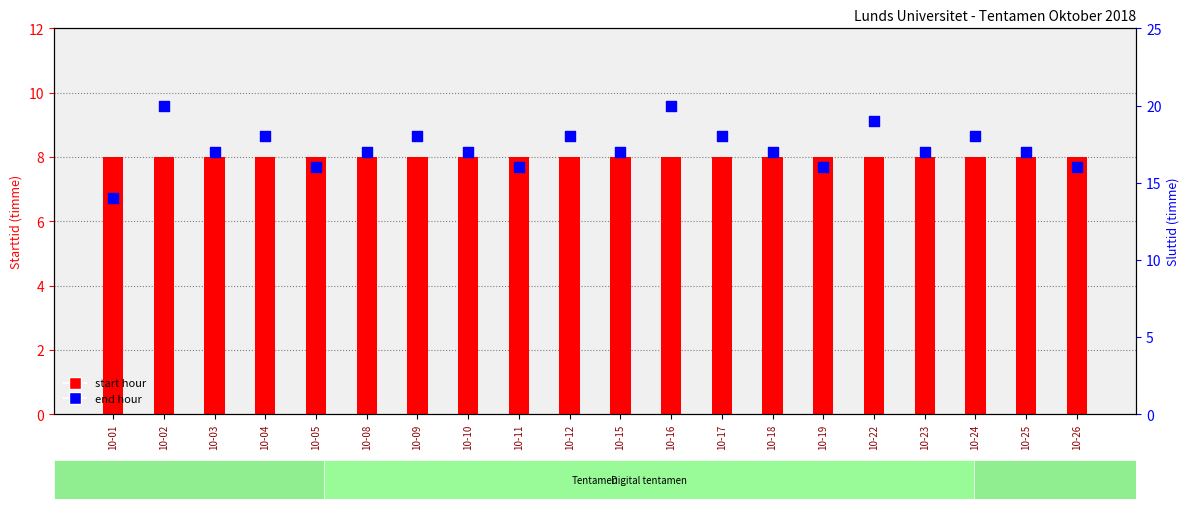

Which series contains the lowest Y value?

start hour